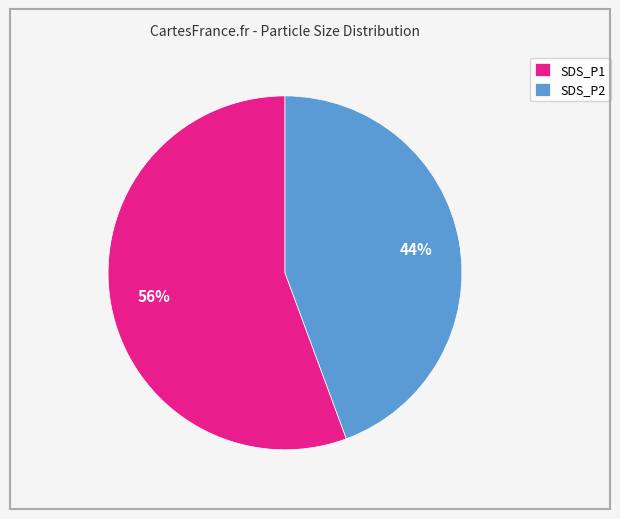

Which slice is the largest?

SDS_P1